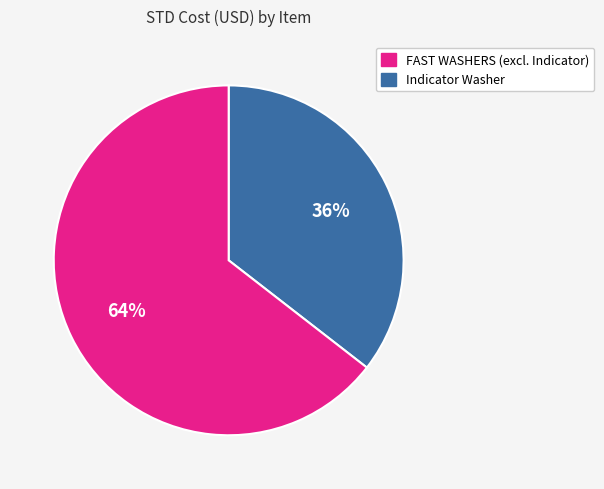

Is there any slice that represents more than half of the pie?

Yes